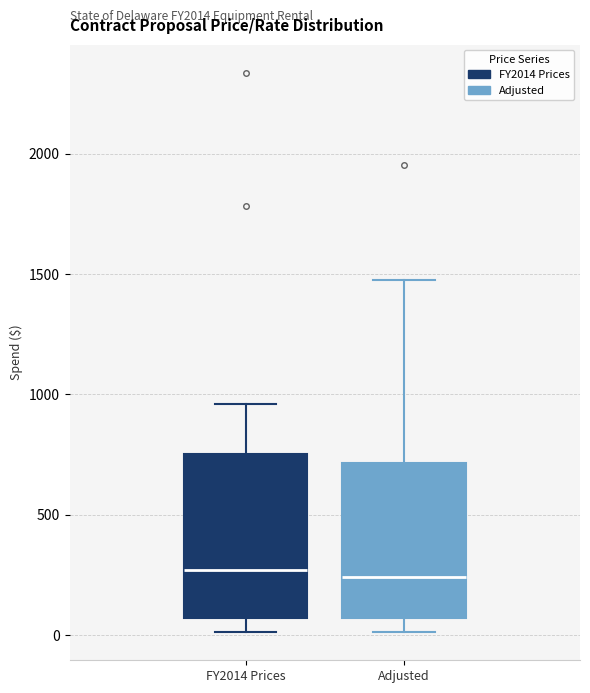

Reading left to right, read every box against the y-axis: the position of its median line, the range the box covers, and the ends of its whiskers. The values are not printed on the chart, so give them approximately, as read against the axis.

FY2014 Prices: median 250, box 50 to 750, whiskers 0 to 950
Adjusted: median 250, box 50 to 700, whiskers 0 to 1500